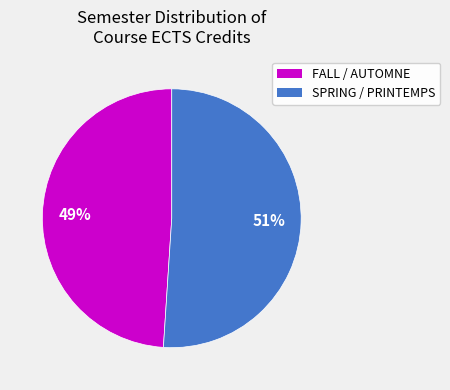

Does FALL account for over 50% of the chart?

No